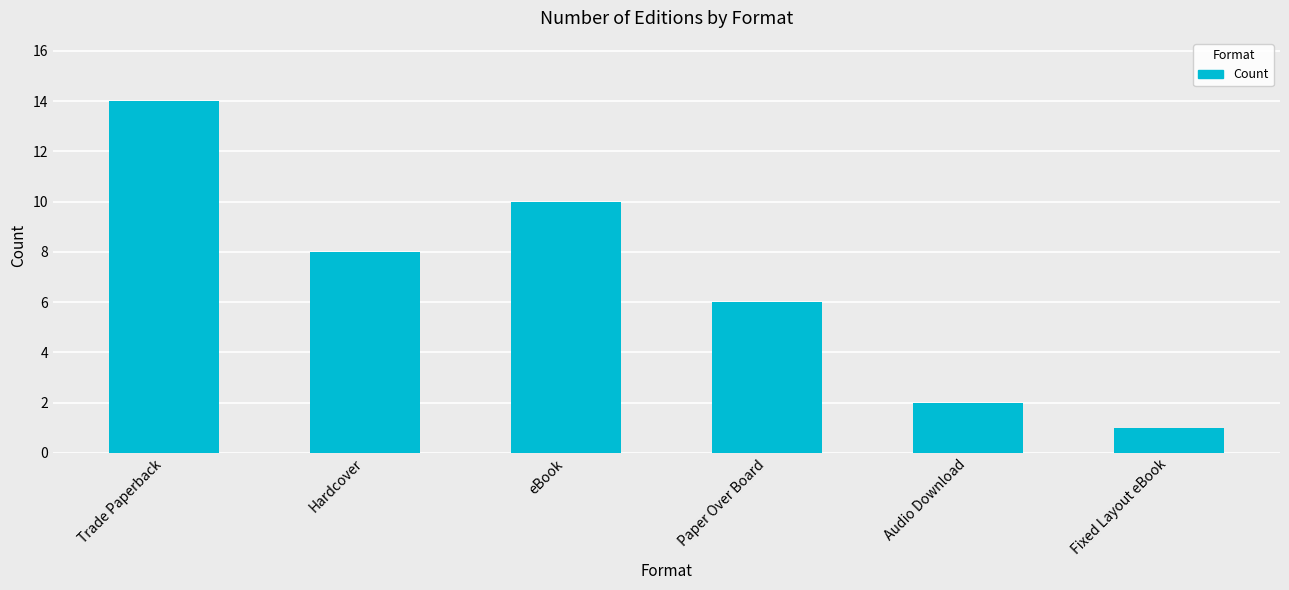

What is the ratio of the value at Fixed Layout eBook to the value at Hardcover?

0.1